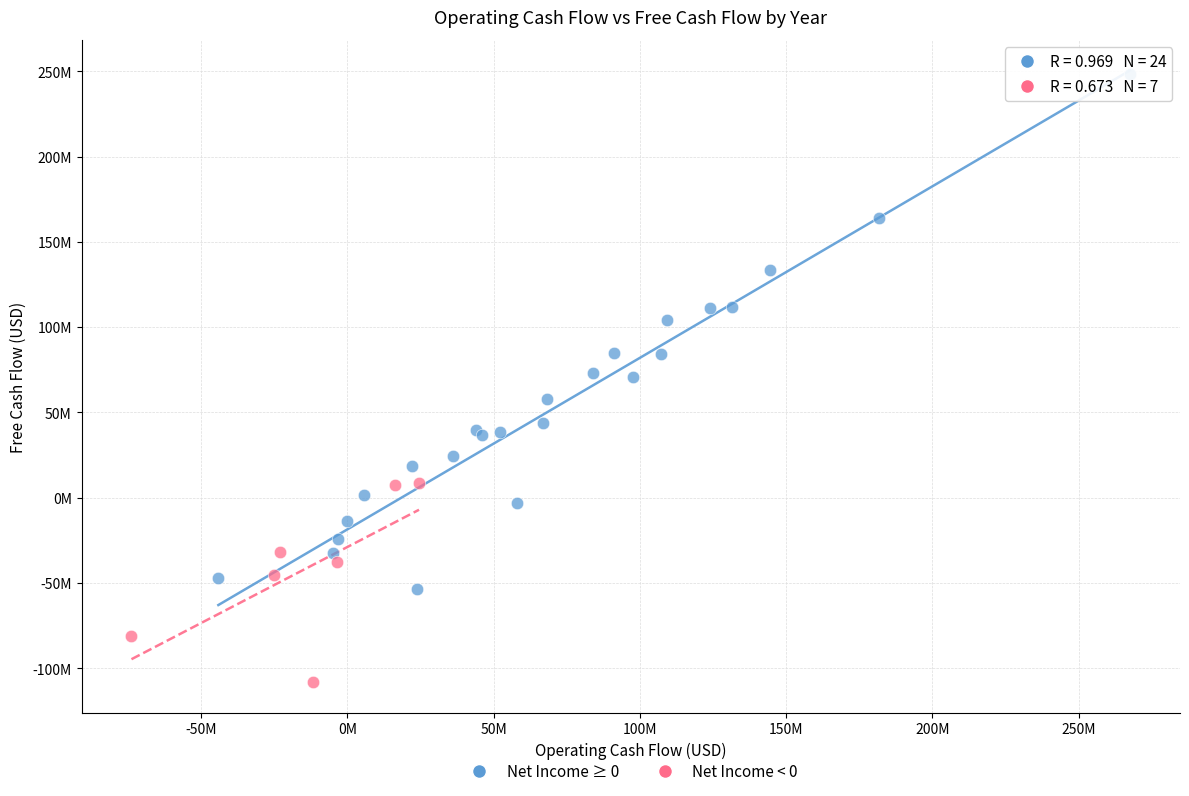

Which series contains the highest Y value?

Net Income ≥ 0